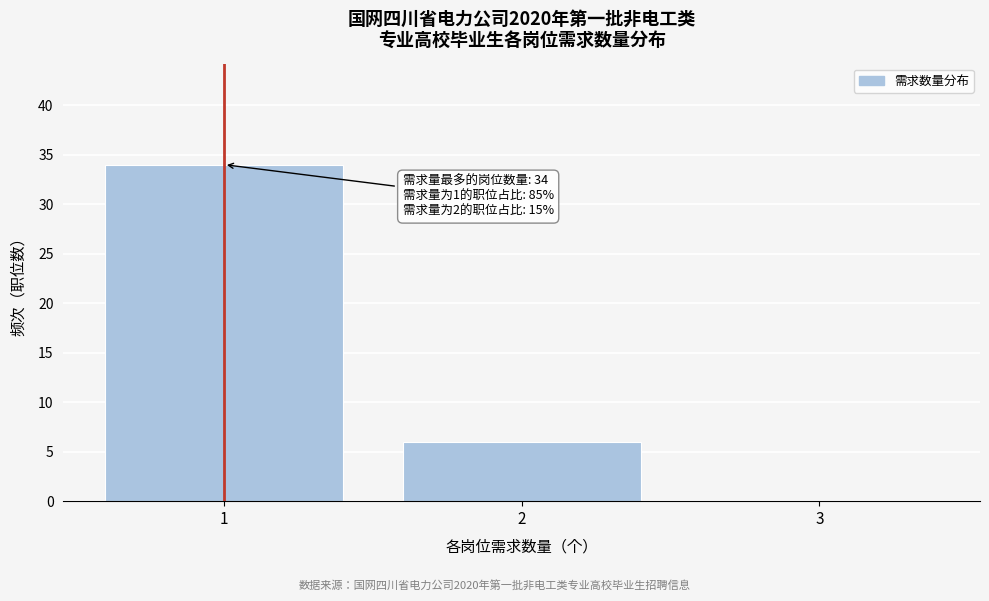

Which range on the x-axis has the tallest bar?

0.5 to 1.5